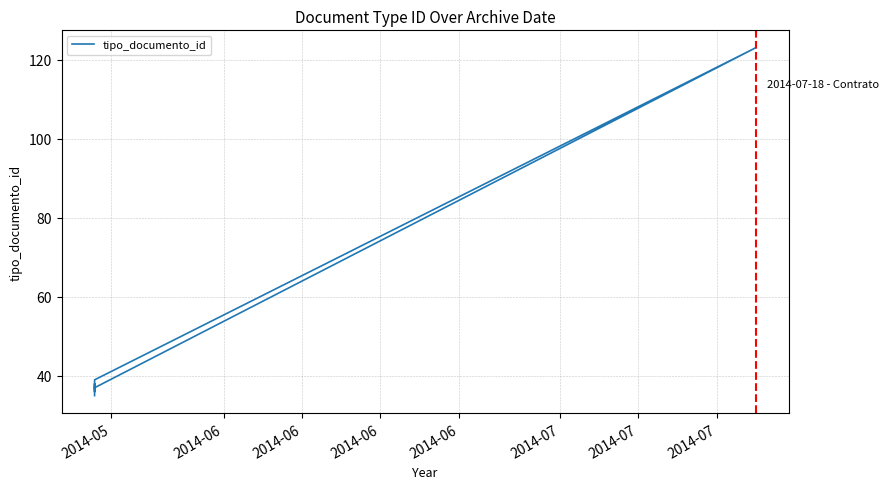

How many points are lower than both their immediate neighbors (excluding endpoints)?

1